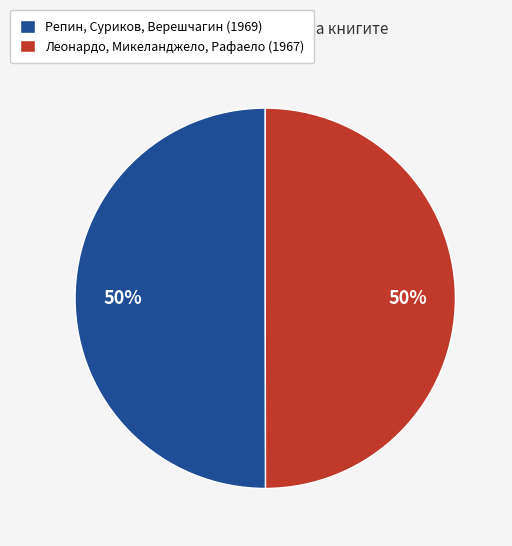

To the nearest percent, what is the combined percentage of Репин, Суриков, Верешчагин (1969) and Леонардо, Микеланджело, Рафаело (1967)?

100%